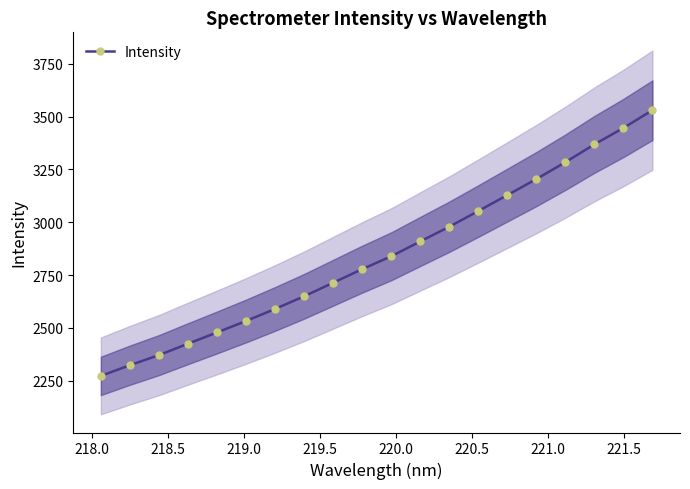

True or false: Intensity has more than 0 interior local peaks.

False